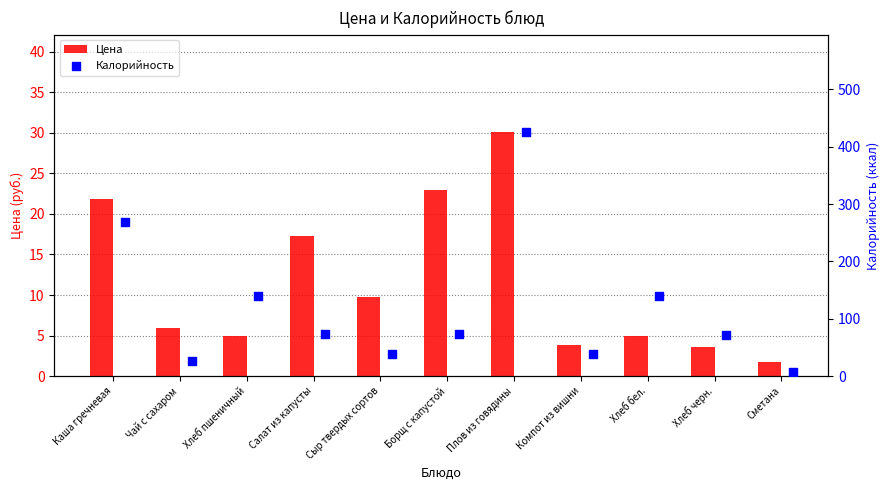

What is the average value of the Цена series?

11.5